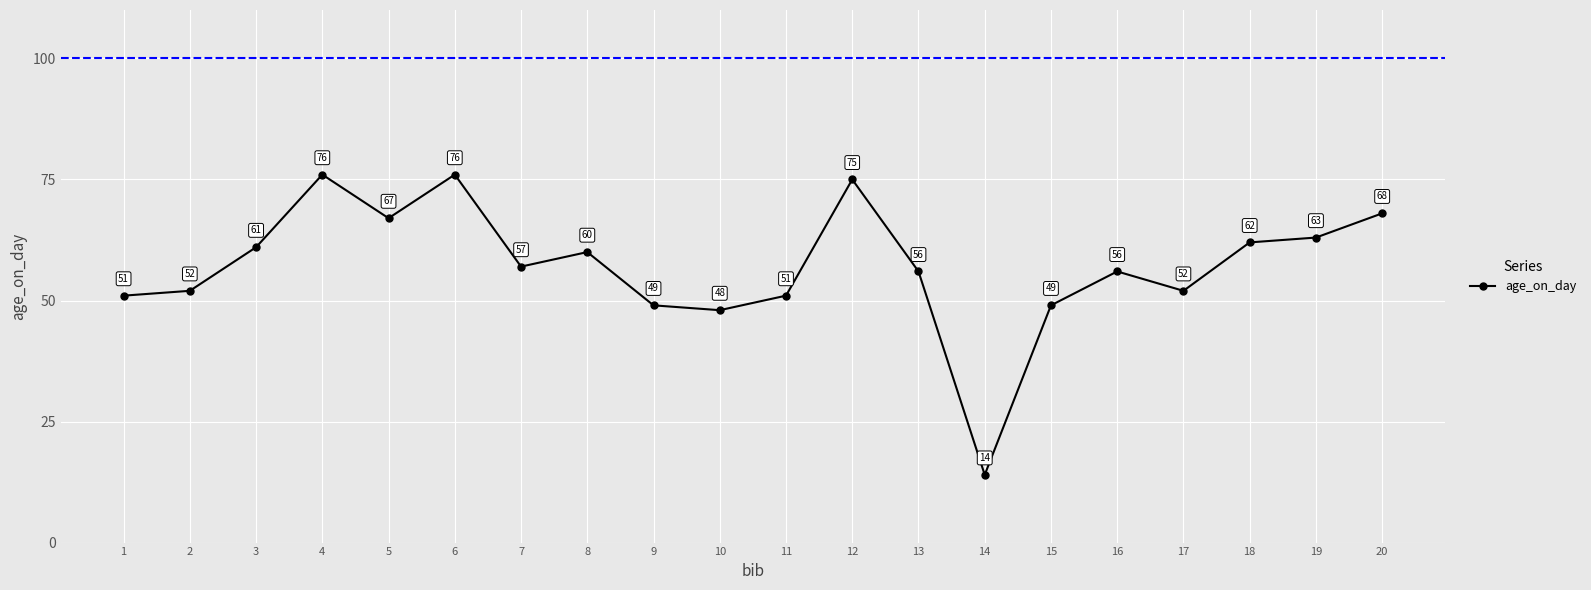

Approximately how many times larger is the value at 1 compared to 10?

1.1